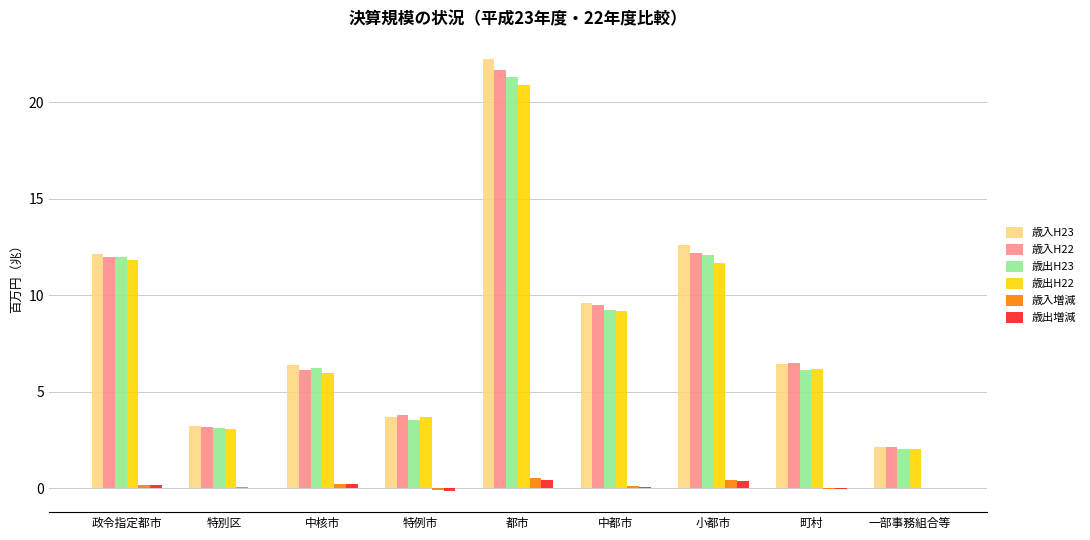

At which category is the sum across all series the highest?

都市